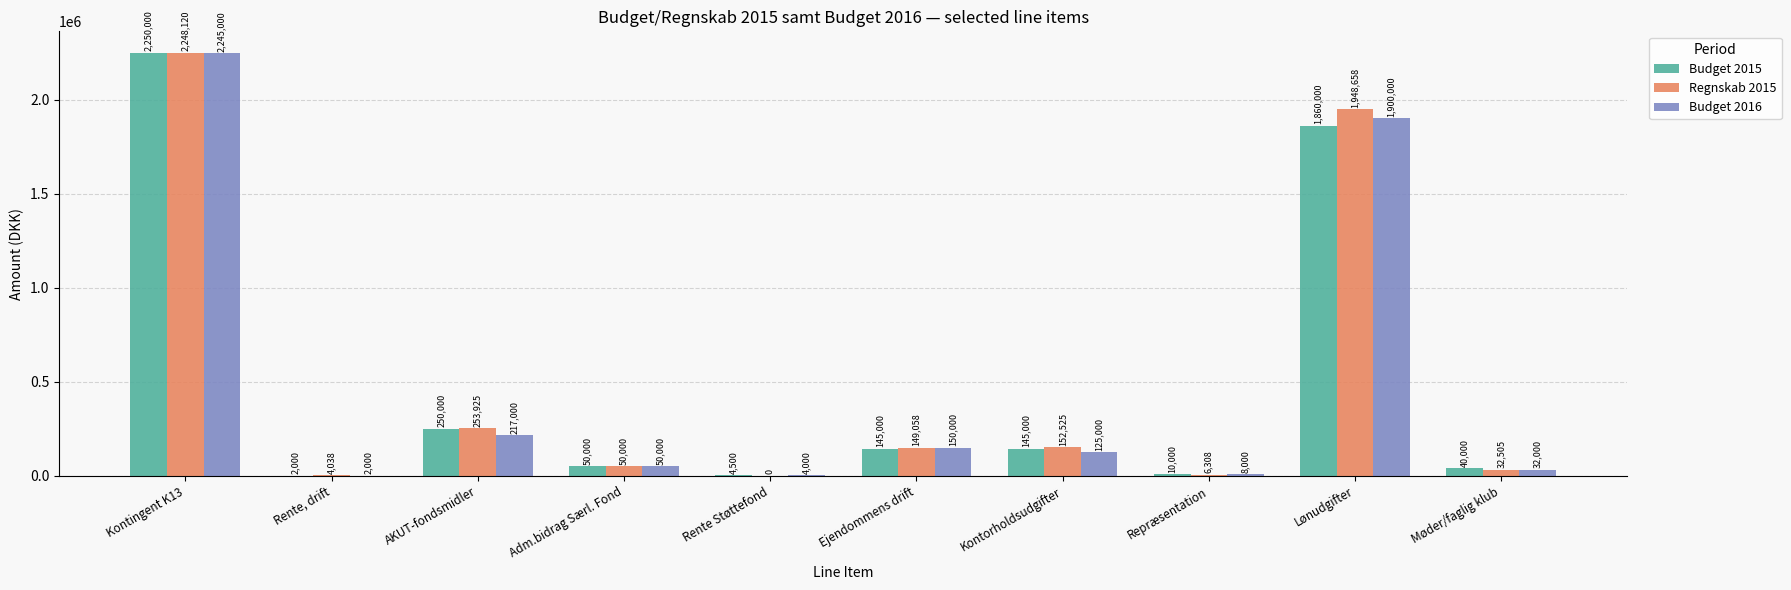

The Regnskab 2015 series shows 935214 at Kontingent K13. True or false?

False